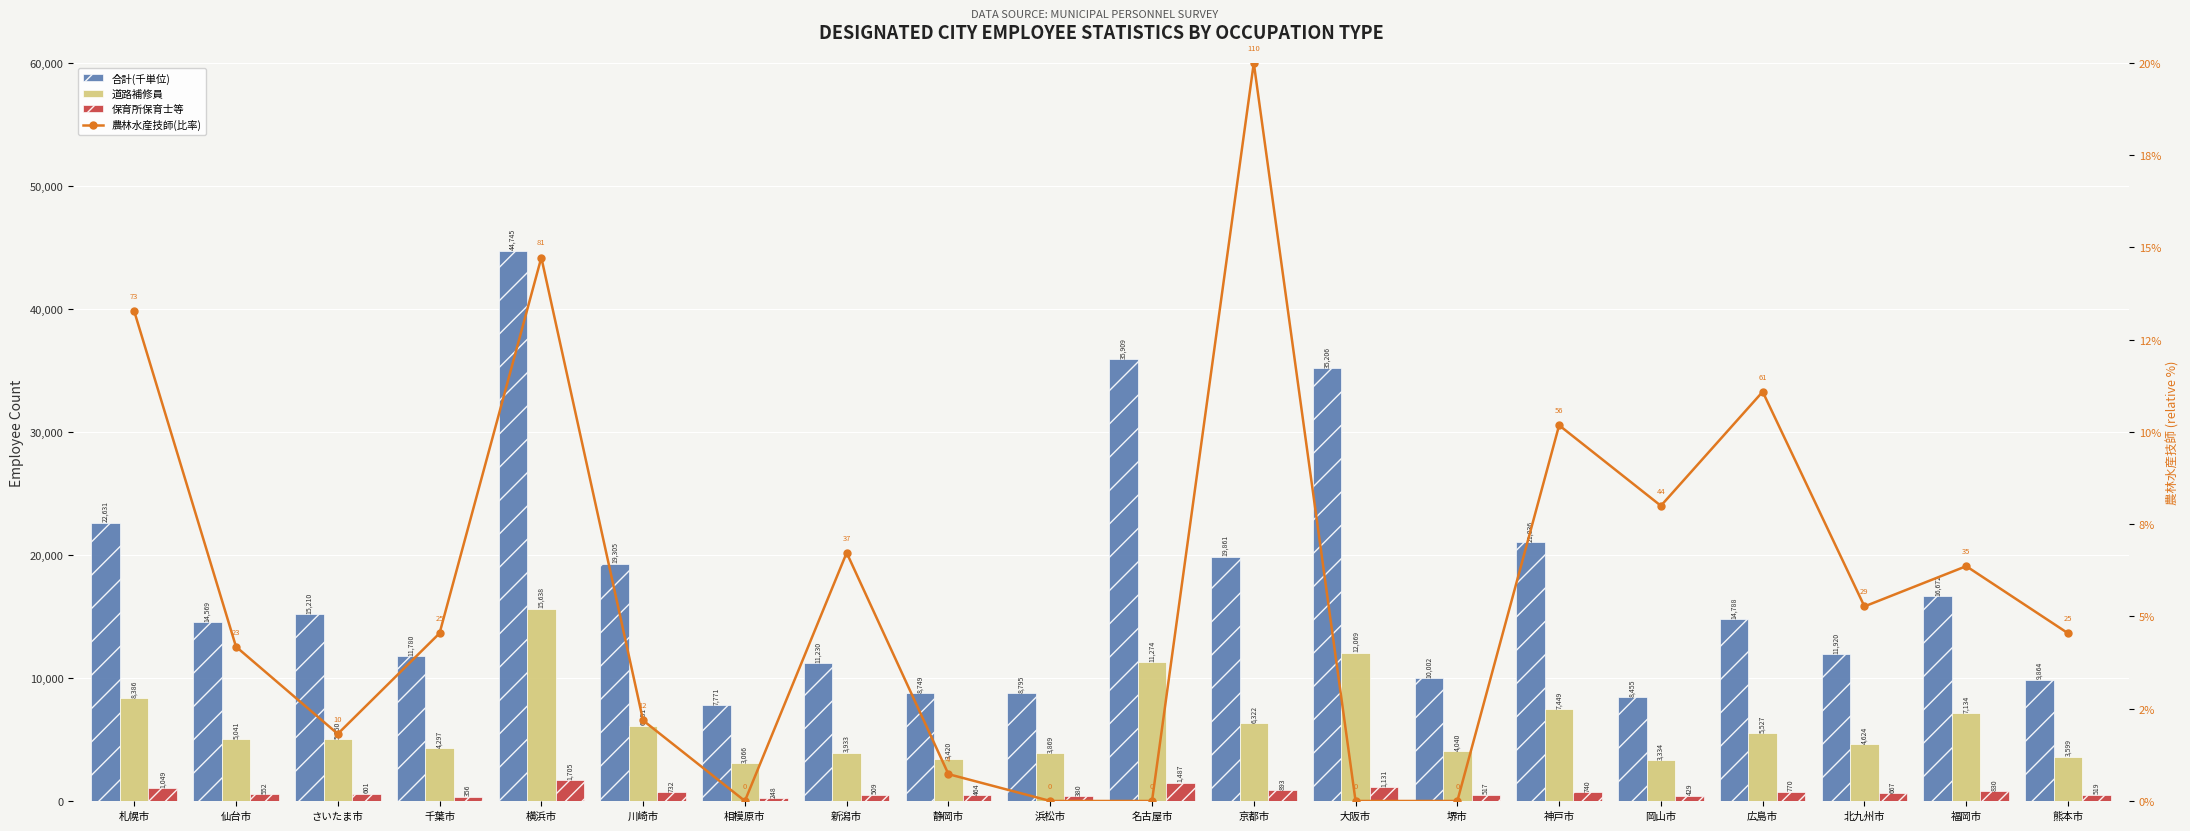

Reading left to right, extract all data points from this chart.

合計(千単位): 札幌市=22631.0	仙台市=14569.0	さいたま市=15210.0	千葉市=11780.0	横浜市=44745.0	川崎市=19305.0	相模原市=7771.0	新潟市=11230.0	静岡市=8749.0	浜松市=8795.0	名古屋市=35909.0	京都市=19861.0	大阪市=35206.0	堺市=10002.0	神戸市=21036.0	岡山市=8455.0	広島市=14788.0	北九州市=11920.0	福岡市=16672.0	熊本市=9864.0
道路補修員: 札幌市=8386.0	仙台市=5041.0	さいたま市=5050.0	千葉市=4297.0	横浜市=15638.0	川崎市=6131.0	相模原市=3066.0	新潟市=3933.0	静岡市=3420.0	浜松市=3869.0	名古屋市=11274.0	京都市=6322.0	大阪市=12069.0	堺市=4040.0	神戸市=7449.0	岡山市=3334.0	広島市=5527.0	北九州市=4624.0	福岡市=7134.0	熊本市=3599.0
保育所保育士等: 札幌市=1049.0	仙台市=552.0	さいたま市=601.0	千葉市=356.0	横浜市=1705.0	川崎市=732.0	相模原市=248.0	新潟市=509.0	静岡市=464.0	浜松市=380.0	名古屋市=1487.0	京都市=893.0	大阪市=1131.0	堺市=517.0	神戸市=740.0	岡山市=429.0	広島市=770.0	北九州市=667.0	福岡市=830.0	熊本市=519.0
農林水産技師(比率): 札幌市=13.3	仙台市=4.2	さいたま市=1.8	千葉市=4.5	横浜市=14.7	川崎市=2.2	相模原市=0.0	新潟市=6.7	静岡市=0.7	浜松市=0.0	名古屋市=0.0	京都市=20.0	大阪市=0.0	堺市=0.0	神戸市=10.2	岡山市=8.0	広島市=11.1	北九州市=5.3	福岡市=6.4	熊本市=4.5